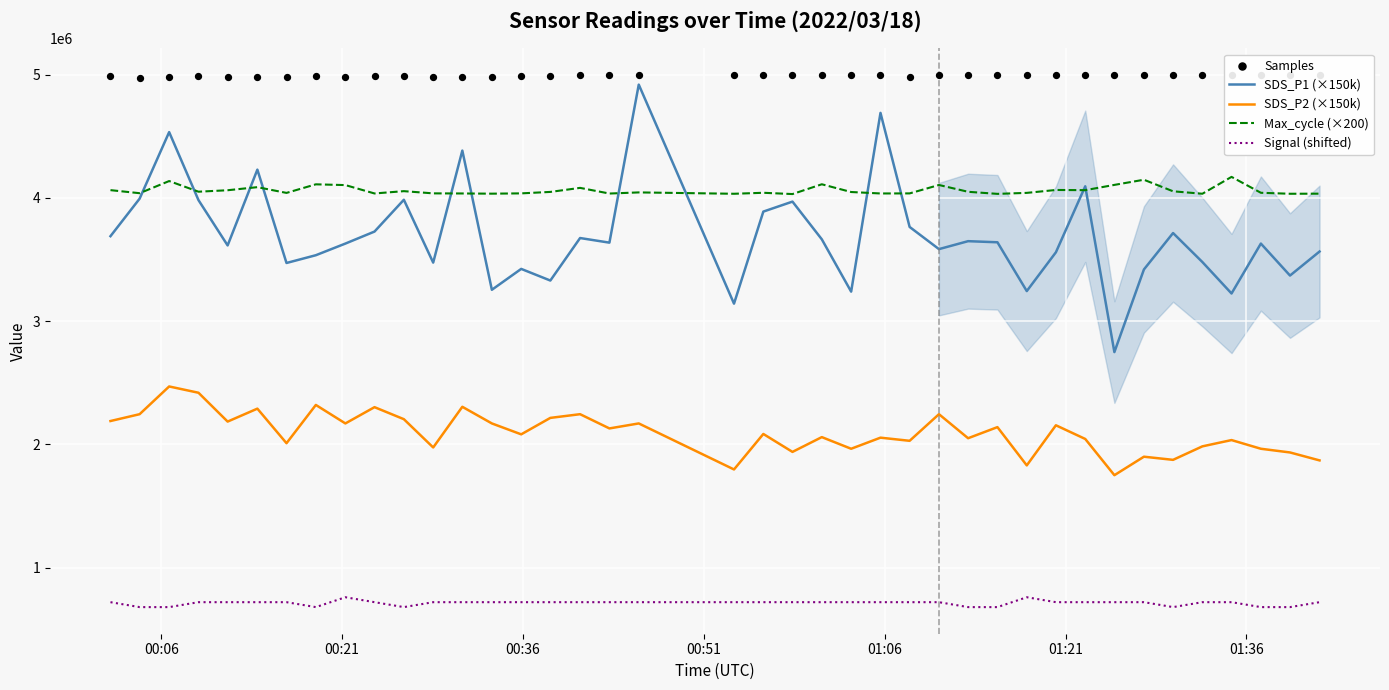

What are all the series names shown in the legend?

SDS_P1 (×150k), SDS_P2 (×150k), Max_cycle (×200), Signal (shifted), Samples